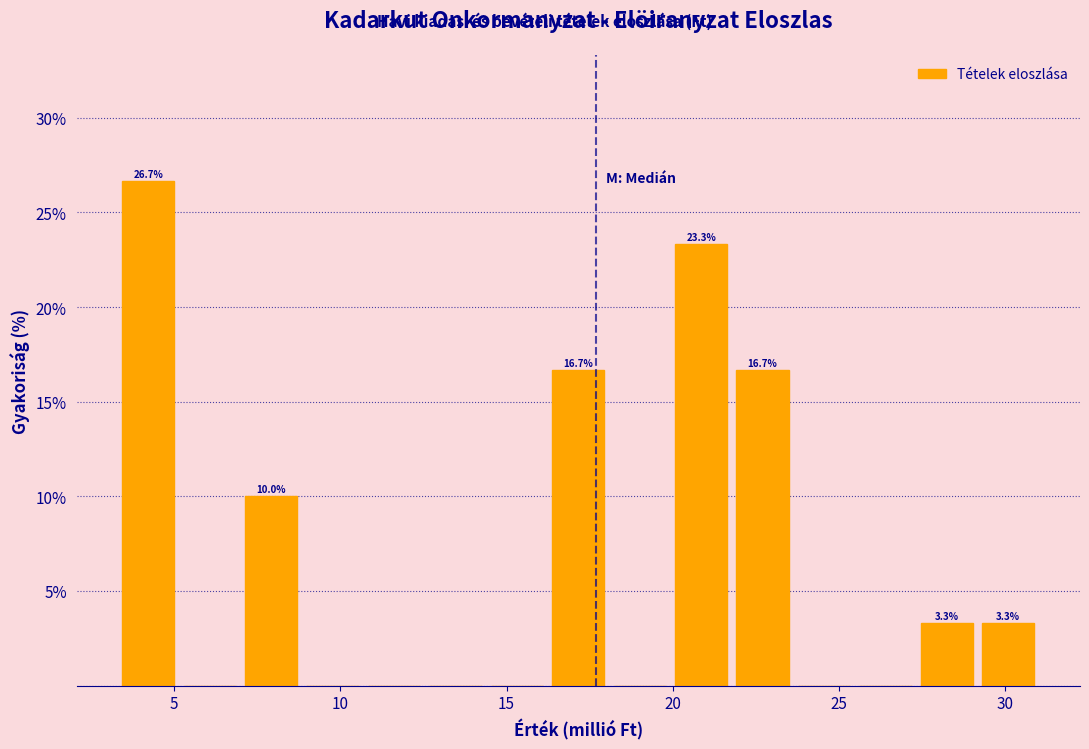

Read against the x-axis, roughly where is the centre of the tallest bar?

4.0